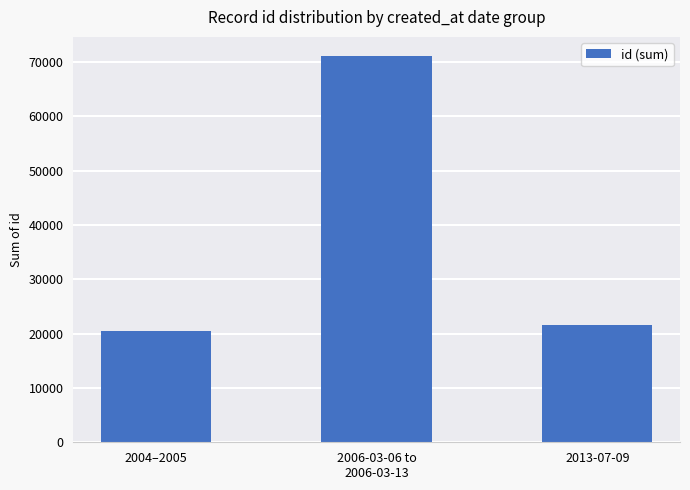

What is the maximum value shown in the chart?

71096